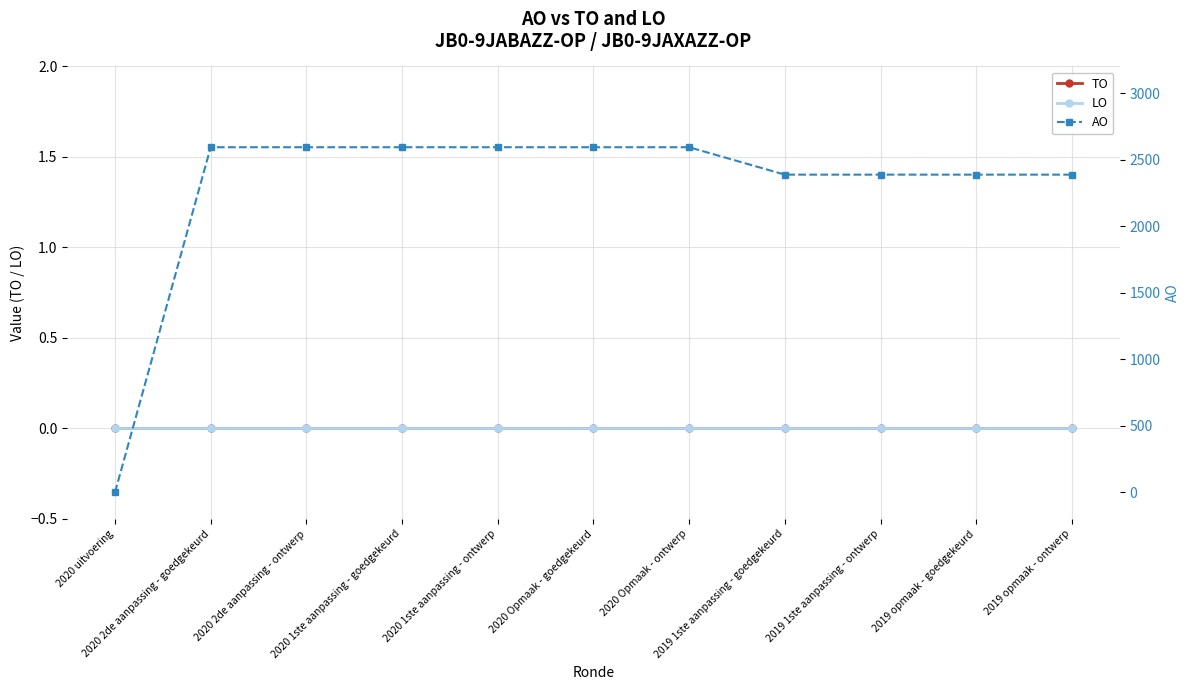

At which category is the sum across all series the highest?

2020 2de aanpassing - goedgekeurd